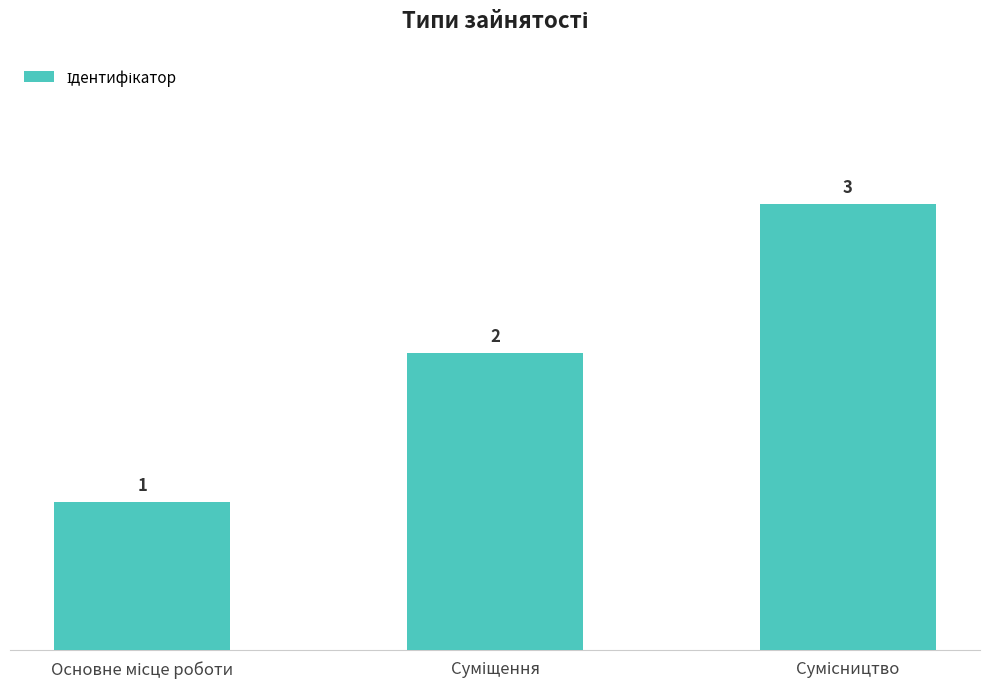

Count the values in the range 1 to 3.

3